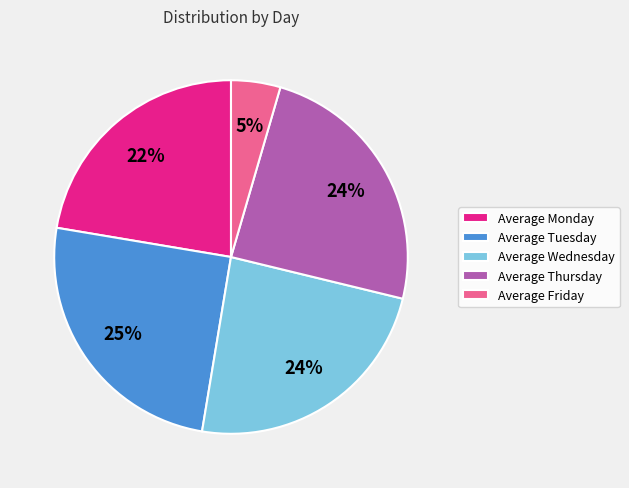

Count the number of slices in the pie.

5